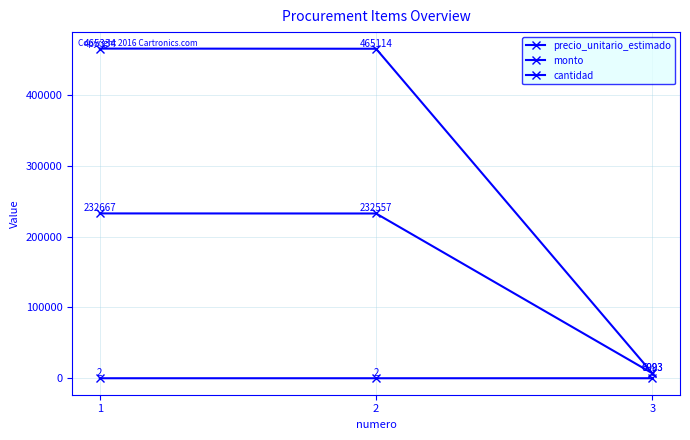

List the series in order of their peak value, highest first.

monto, precio_unitario_estimado, cantidad